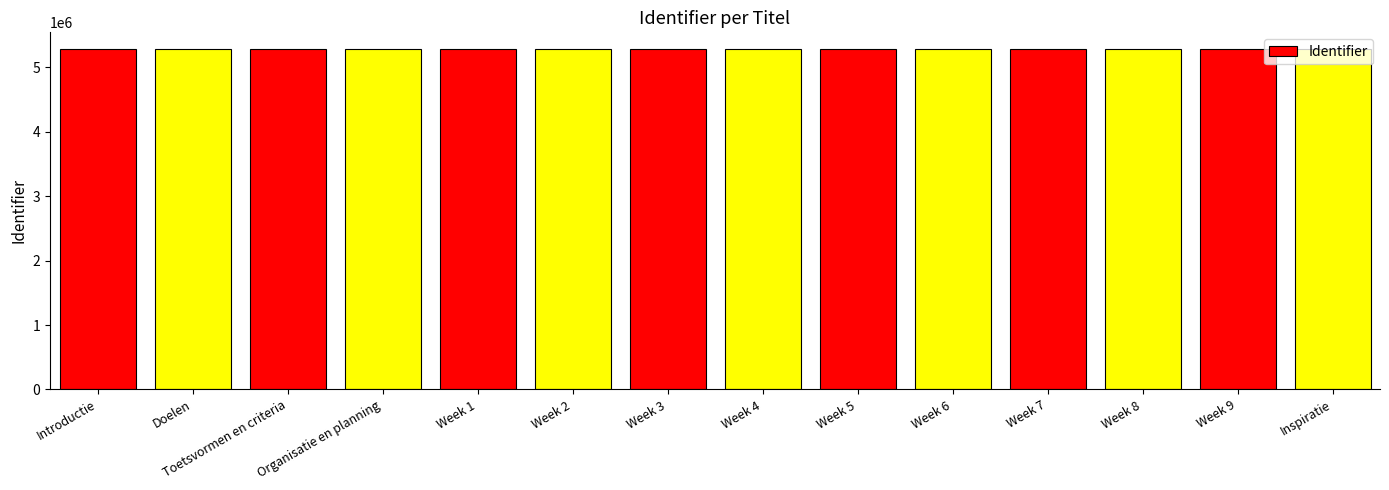

How many categories are shown in the chart?

14